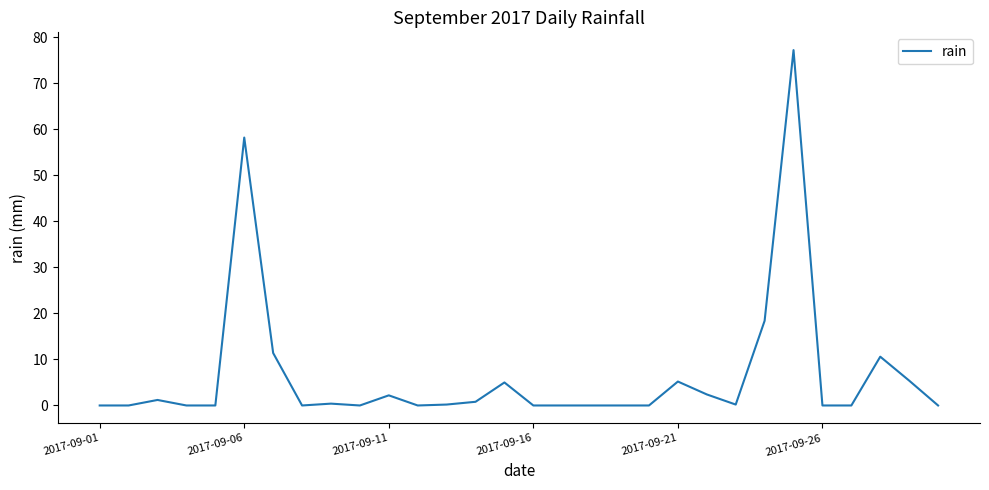

What is the greatest value displayed?

77.2